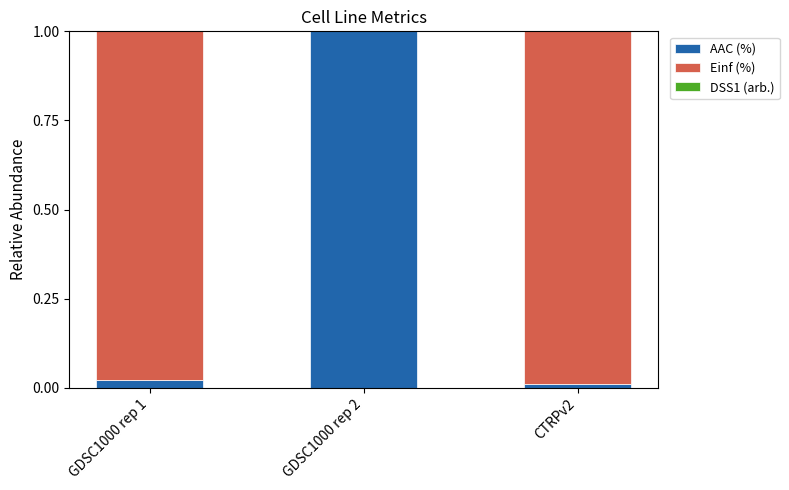

At which label does AAC (%) reach its peak?

GDSC1000 rep 2